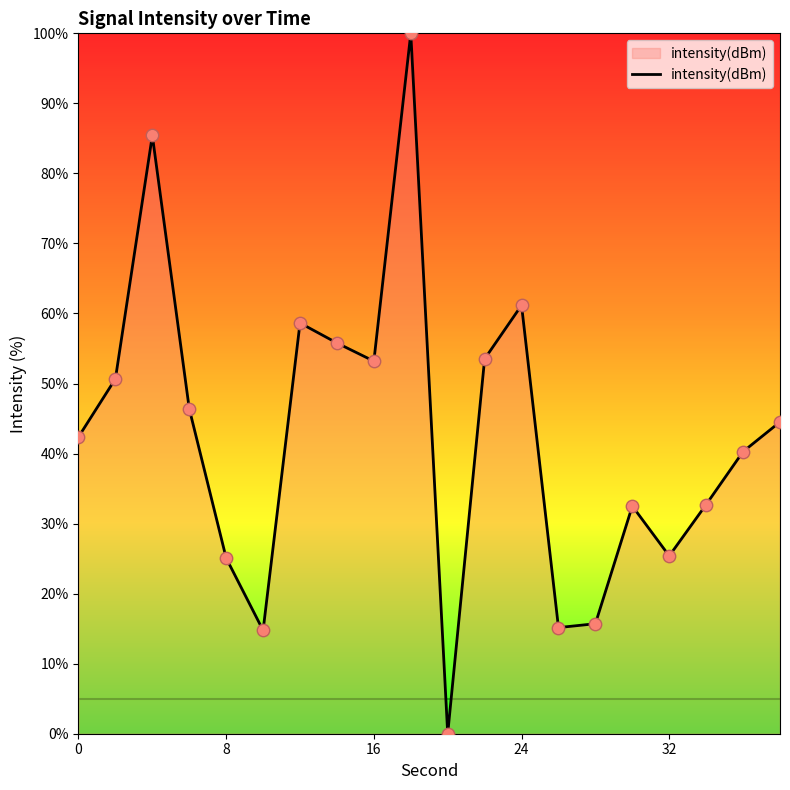

What is the greatest value displayed?

100.0